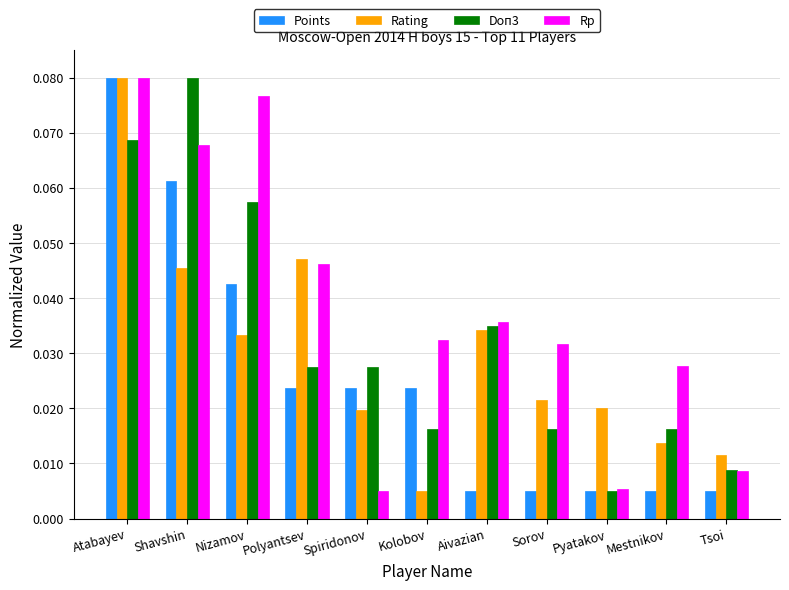

Rank the series by their average value, from lowest to highest.

Points, Rating, Doп3, Rp